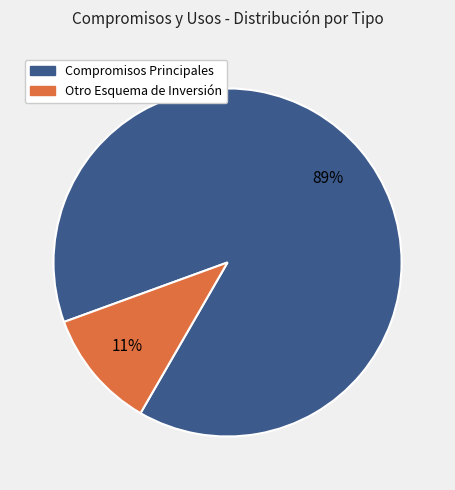

To the nearest percent, what is the difference between the largest and smallest slice percentages?

78%